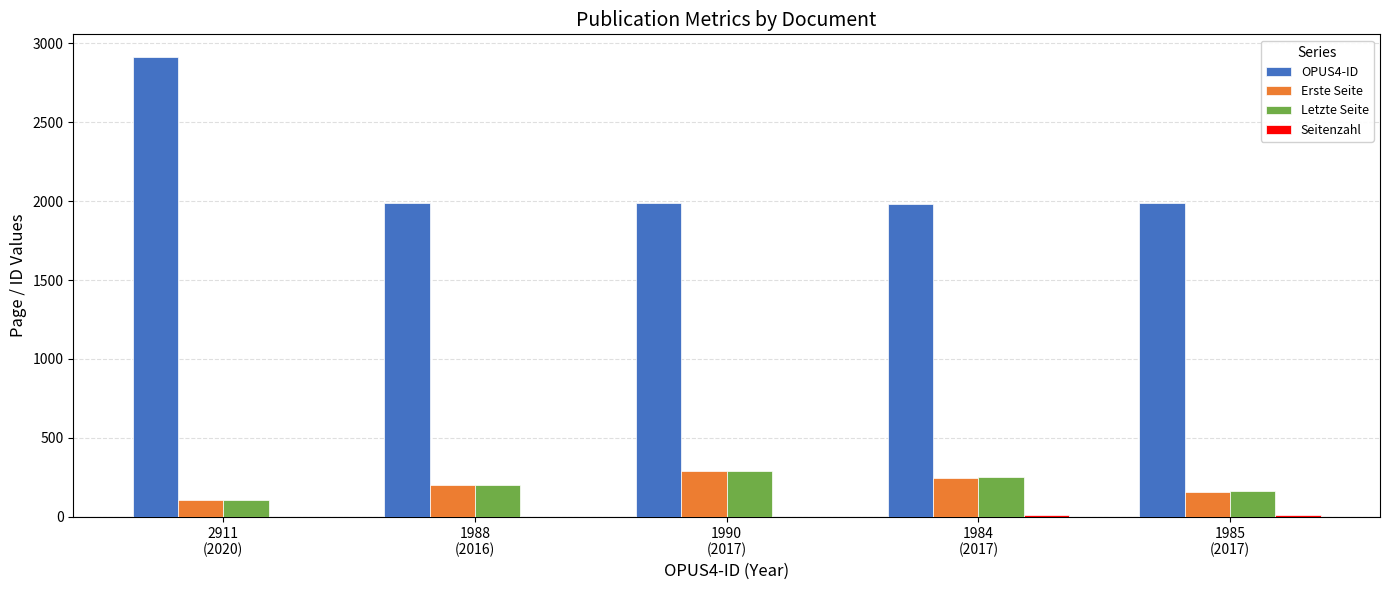

Read the Erste Seite value at 2911
(2020).

109